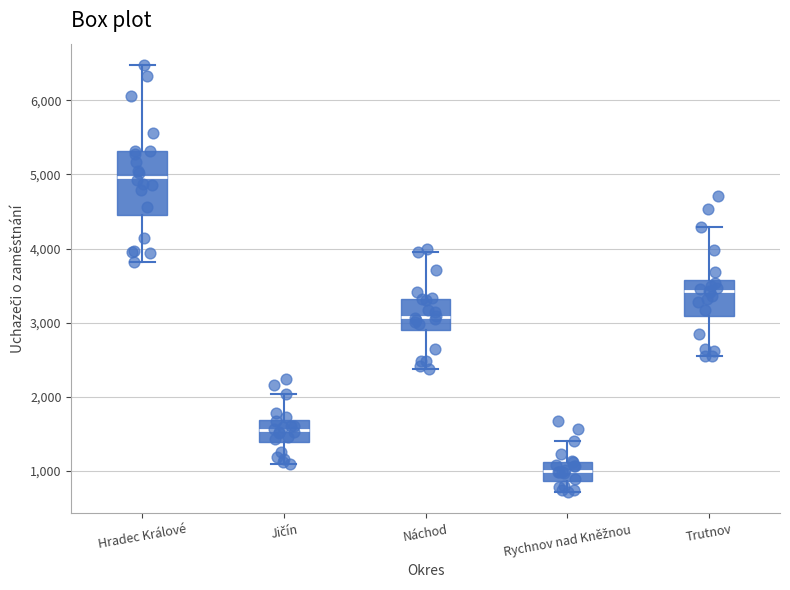

Reading left to right, read every box against the y-axis: the position of its median line, the range the box covers, and the ends of its whiskers. The values are not printed on the chart, so give them approximately, as read against the axis.

Hradec Králové: median 5000, box 4500 to 5300, whiskers 3800 to 6500
Jičín: median 1500, box 1400 to 1700, whiskers 1100 to 2000
Náchod: median 3100, box 2900 to 3300, whiskers 2400 to 3900
Rychnov nad Kněžnou: median 1000, box 900 to 1100, whiskers 700 to 1400
Trutnov: median 3400, box 3100 to 3600, whiskers 2500 to 4300